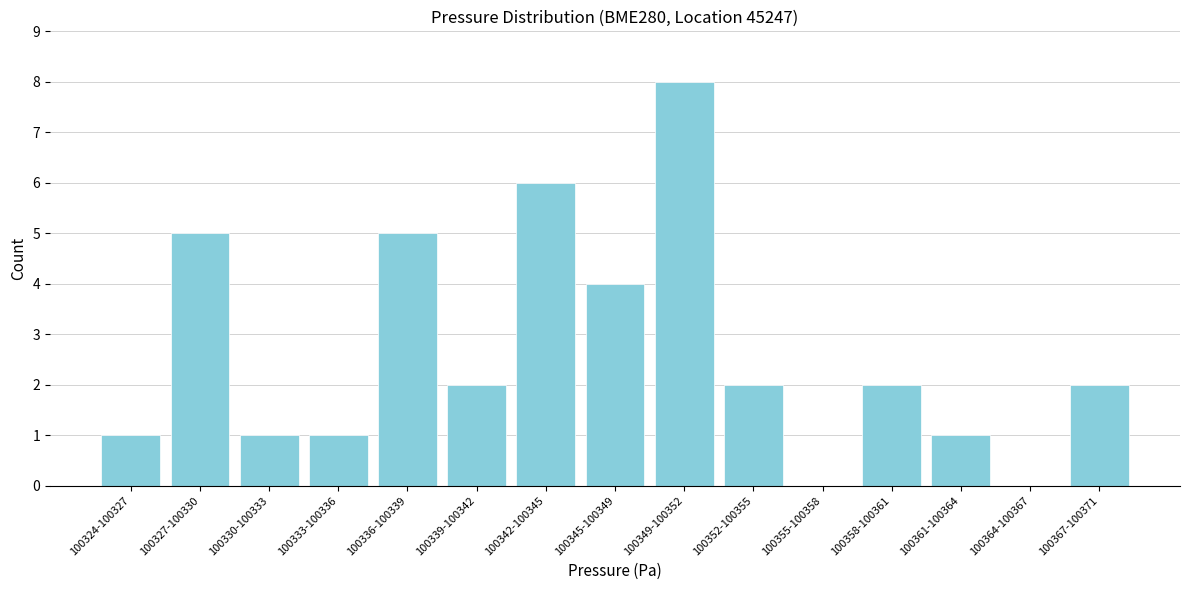

Reading left to right, what are all the values shown in this chart?

100324-100327=1	100327-100330=5	100330-100333=1	100333-100336=1	100336-100339=5	100339-100342=2	100342-100345=6	100345-100349=4	100349-100352=8	100352-100355=2	100355-100358=0	100358-100361=2	100361-100364=1	100364-100367=0	100367-100371=2